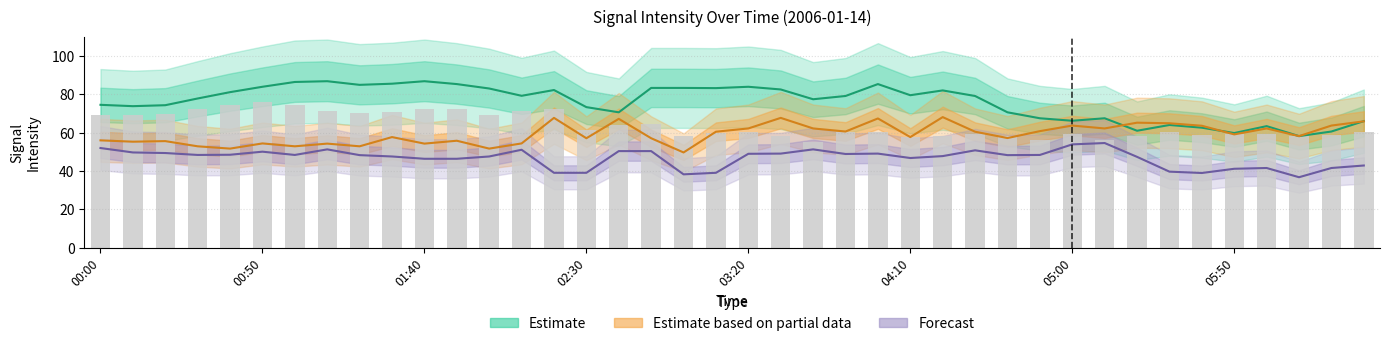

What is the greatest value displayed?

86.8